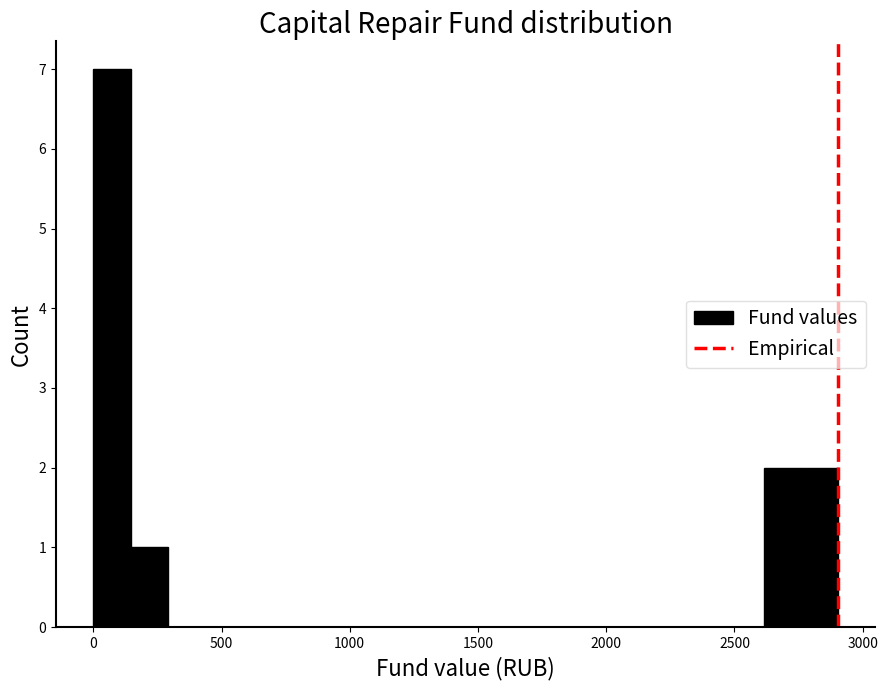

Around what value on the x-axis is the tallest bar? Give the approximate position of its centre, as read against the axis.

50